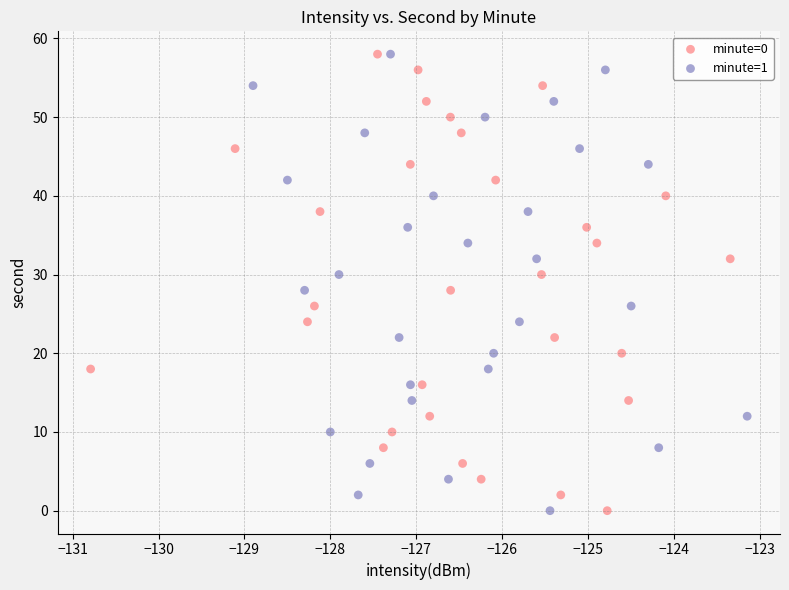

What are all the series names shown in the legend?

minute=0, minute=1